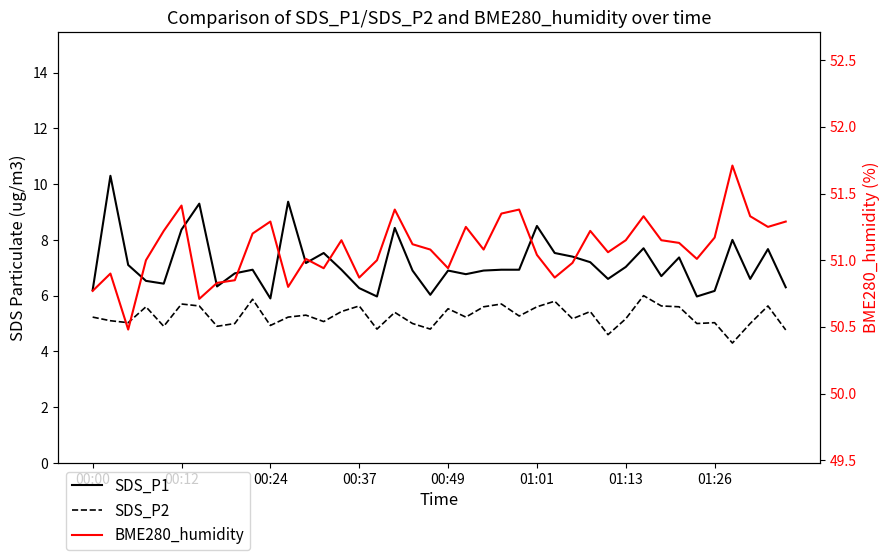

How many data points in SDS_P2 are above 5?

28